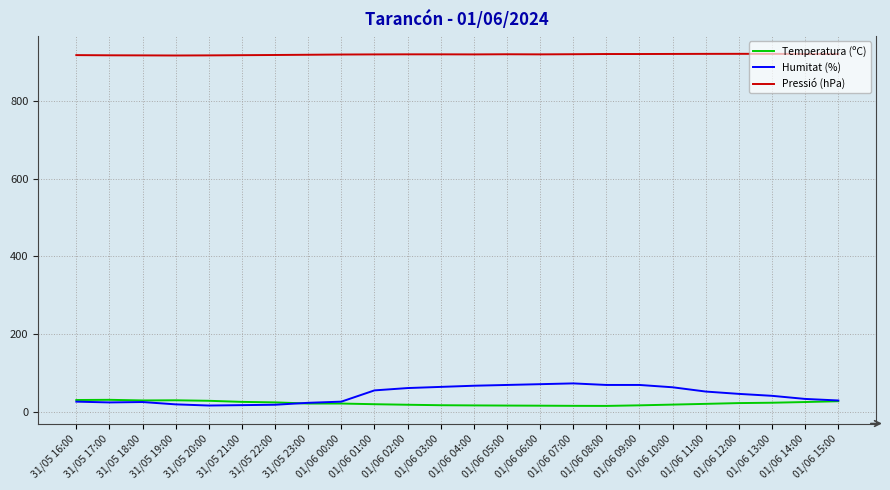

Rank the series by their maximum value, from lowest to highest.

Temperatura (ºC), Humitat (%), Pressió (hPa)